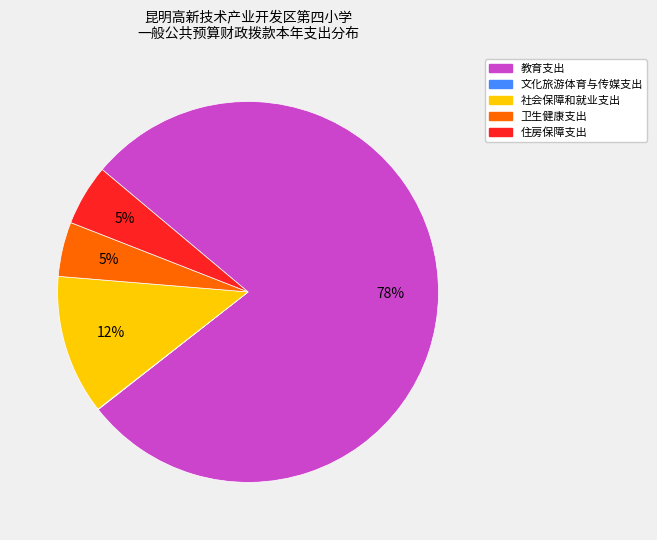

What percentage is the 住房保障支出 slice, to the nearest percent?

5%